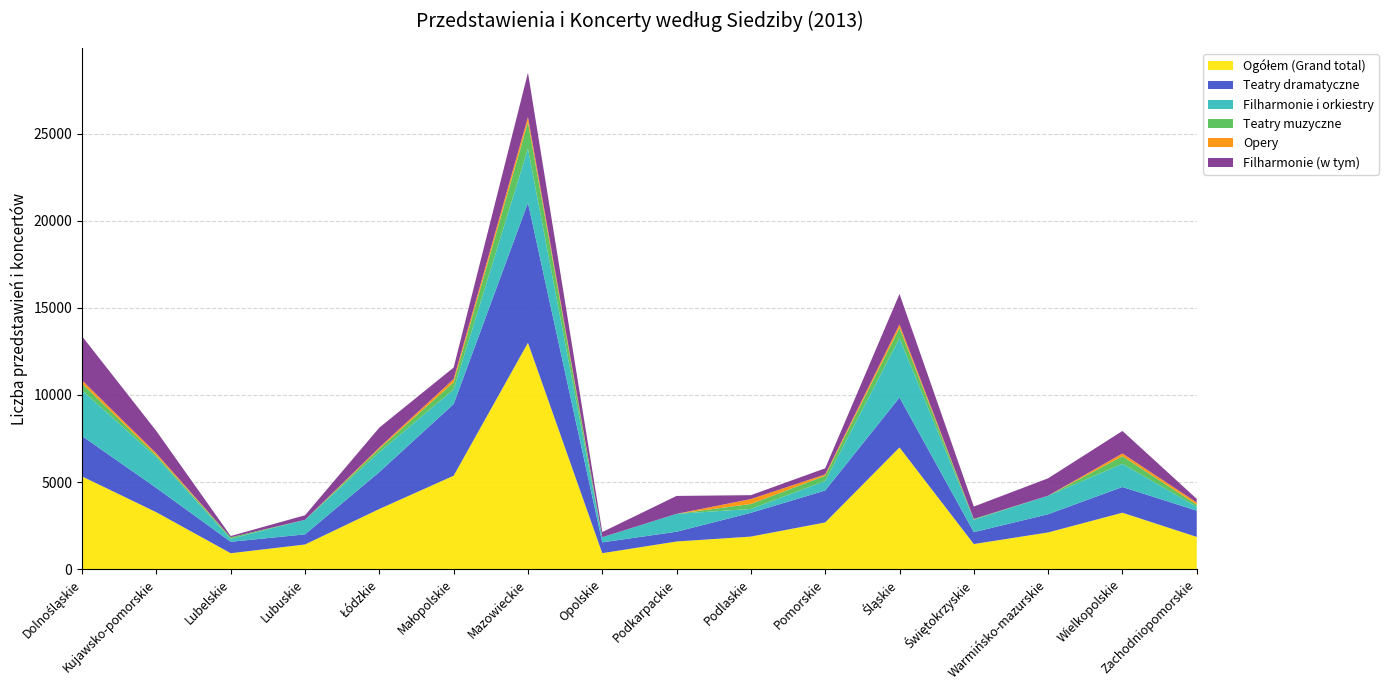

Reading left to right, extract all data points from this chart.

Ogółem (Grand total): Dolnośląskie=5322	Kujawsko-pomorskie=3264	Lubelskie=915	Lubuskie=1416	Łódzkie=3455	Małopolskie=5363	Mazowieckie=12994	Opolskie=917	Podkarpackie=1588	Podlaskie=1870	Pomorskie=2681	Śląskie=6986	Świętokrzyskie=1442	Warmińsko-mazurskie=2108	Wielkopolskie=3240	Zachodniopomorskie=1851
Teatry dramatyczne: Dolnośląskie=2315	Kujawsko-pomorskie=1396	Lubelskie=656	Lubuskie=581	Łódzkie=2119	Małopolskie=4114	Mazowieckie=8035	Opolskie=621	Podkarpackie=561	Podlaskie=1363	Pomorskie=1834	Śląskie=2868	Świętokrzyskie=682	Warmińsko-mazurskie=1044	Wielkopolskie=1476	Zachodniopomorskie=1508
Filharmonie i orkiestry: Dolnośląskie=2629	Kujawsko-pomorskie=1757	Lubelskie=171	Lubuskie=835	Łódzkie=1142	Małopolskie=842	Mazowieckie=3109	Opolskie=296	Podkarpackie=1027	Podlaskie=223	Pomorskie=549	Śląskie=3402	Świętokrzyskie=709	Warmińsko-mazurskie=1064	Wielkopolskie=1331	Zachodniopomorskie=217
Teatry muzyczne: Dolnośląskie=378	Kujawsko-pomorskie=111	Lubelskie=88	Lubuskie=0	Łódzkie=194	Małopolskie=407	Mazowieckie=1522	Opolskie=0	Podkarpackie=0	Podlaskie=284	Pomorskie=298	Śląskie=590	Świętokrzyskie=51	Warmińsko-mazurskie=0	Wielkopolskie=433	Zachodniopomorskie=126
Opery: Dolnośląskie=195	Kujawsko-pomorskie=111	Lubelskie=0	Lubuskie=0	Łódzkie=72	Małopolskie=186	Mazowieckie=293	Opolskie=0	Podkarpackie=0	Podlaskie=284	Pomorskie=77	Śląskie=201	Świętokrzyskie=0	Warmińsko-mazurskie=0	Wielkopolskie=161	Zachodniopomorskie=126
Filharmonie (w tym): Dolnośląskie=2525	Kujawsko-pomorskie=1285	Lubelskie=73	Lubuskie=262	Łódzkie=1142	Małopolskie=661	Mazowieckie=2543	Opolskie=296	Podkarpackie=1027	Podlaskie=223	Pomorskie=350	Śląskie=1748	Świętokrzyskie=709	Warmińsko-mazurskie=1000	Wielkopolskie=1291	Zachodniopomorskie=206